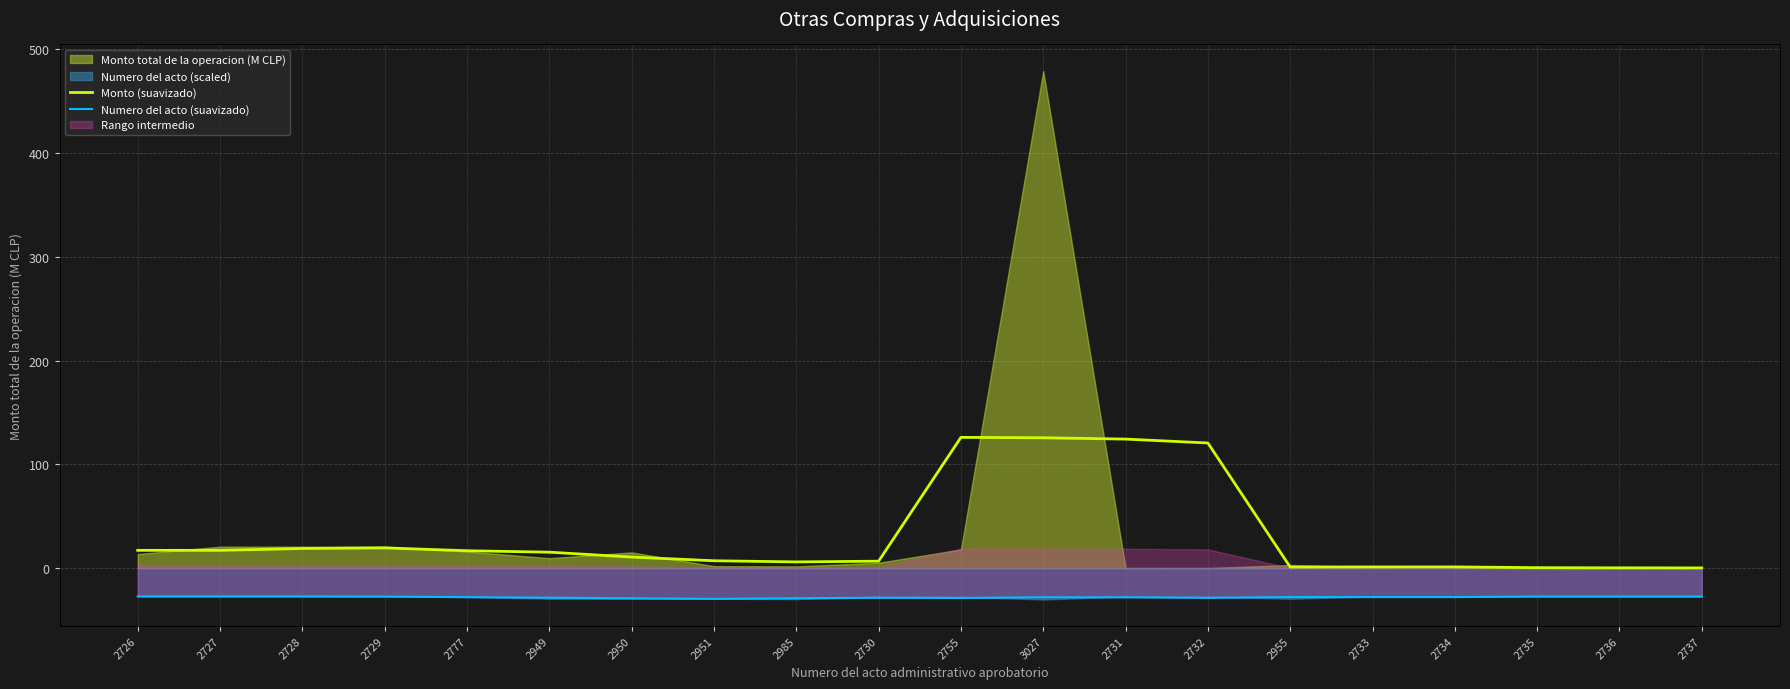

The value of Numero del acto (suavizado) at 2755 is -28.7. True or false?

True